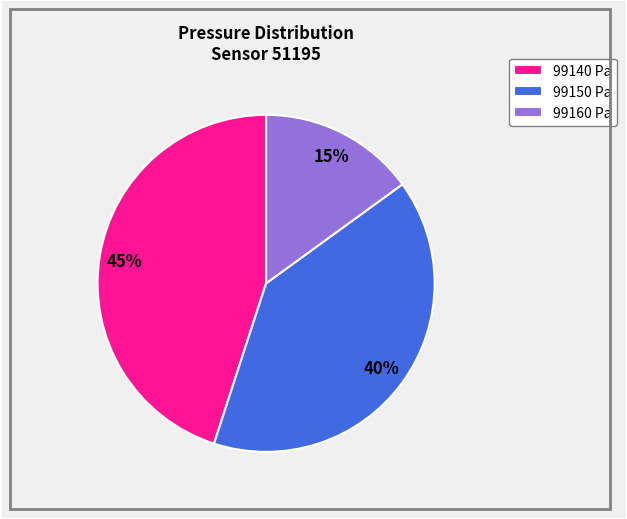

Does 99160 represent more than half of the total?

No